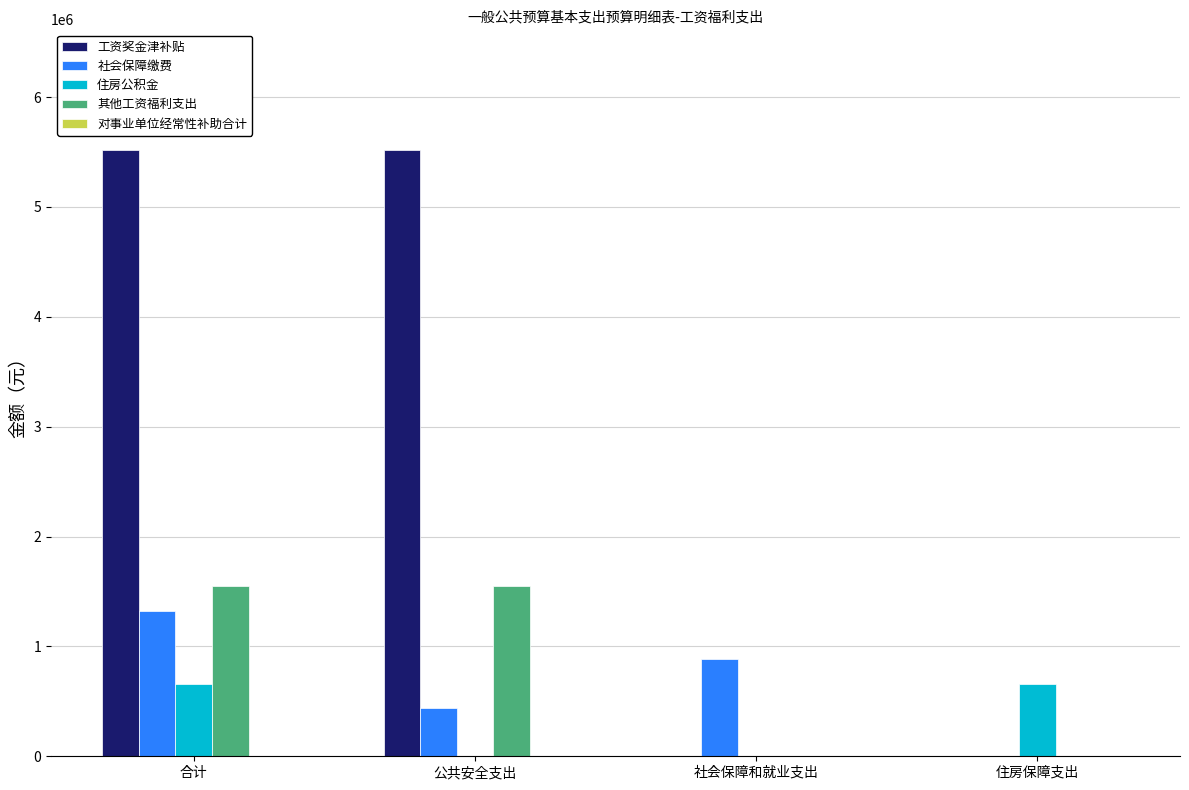

The 其他工资福利支出 series shows 545284.0 at 公共安全支出. True or false?

False